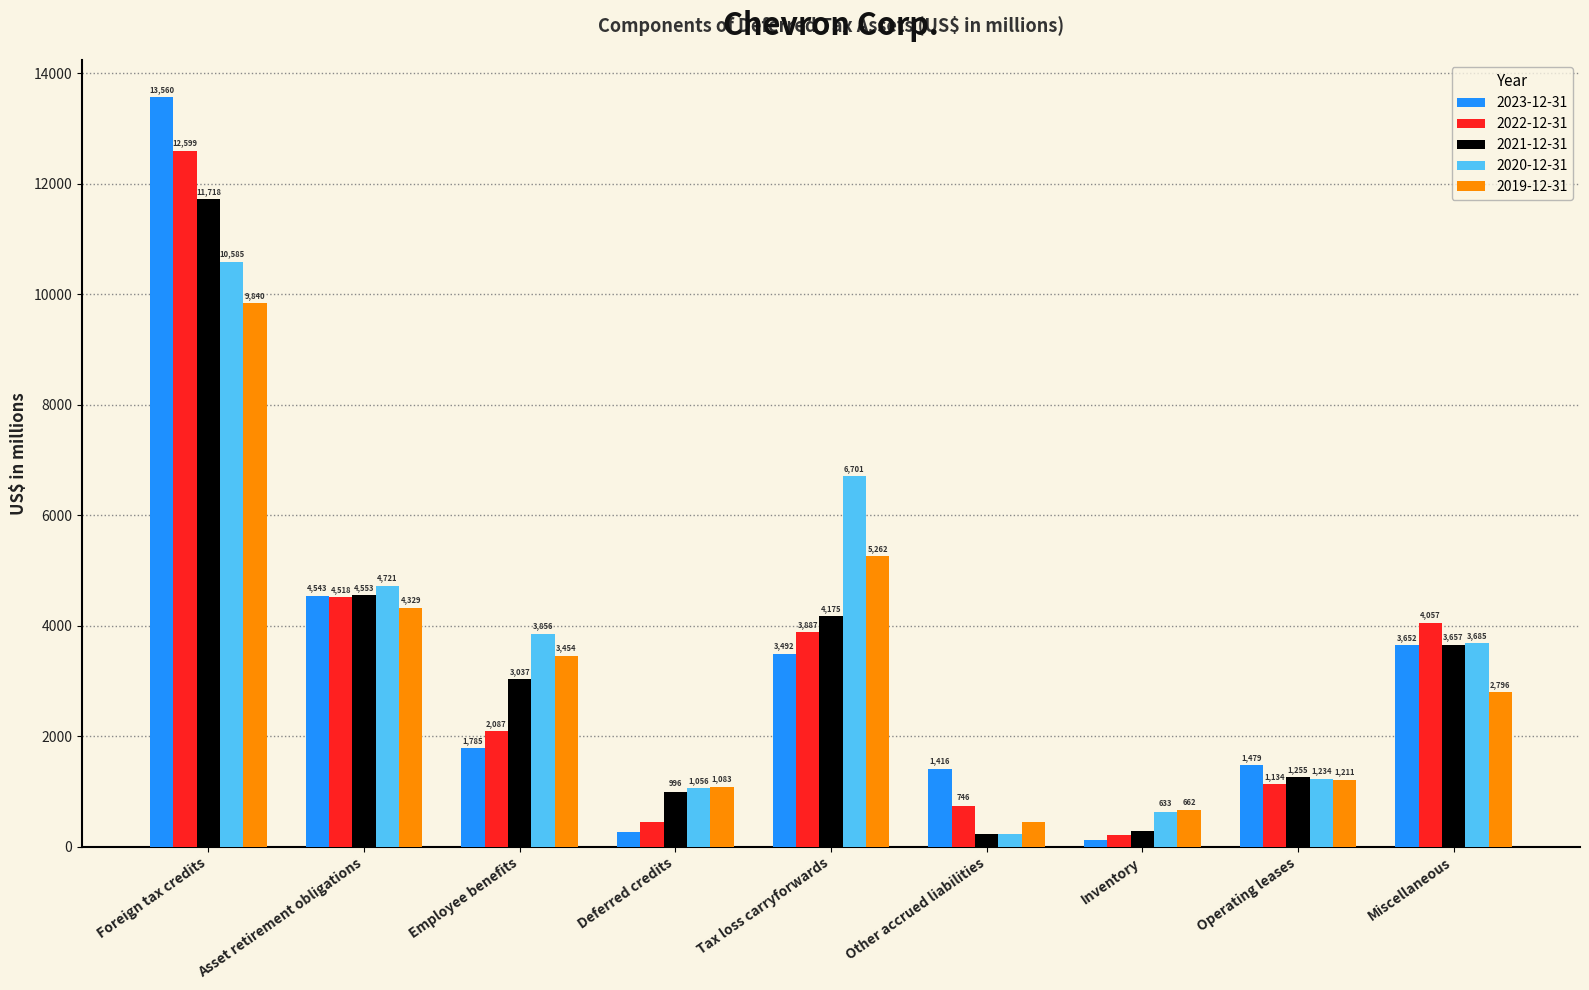

The 2022-12-31 series shows 12599 at Foreign tax credits. True or false?

True